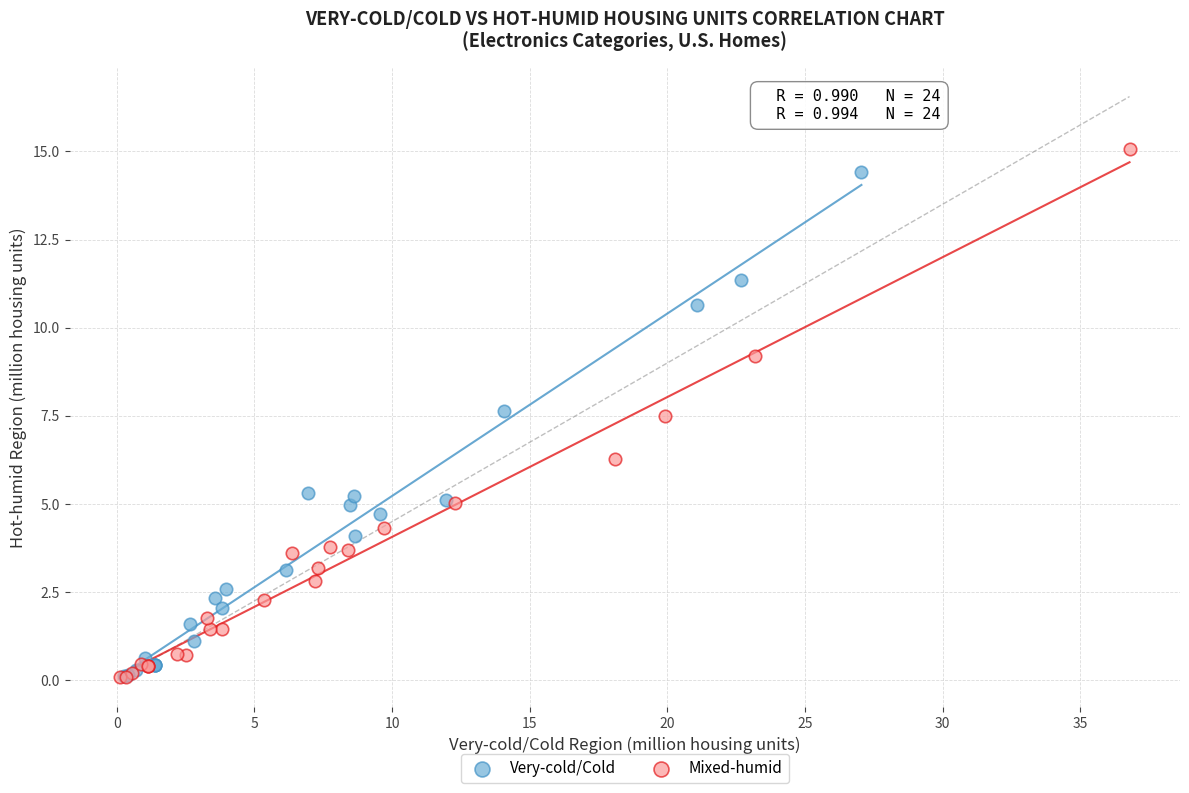

What are all the series names shown in the legend?

Very-cold/Cold, Mixed-humid